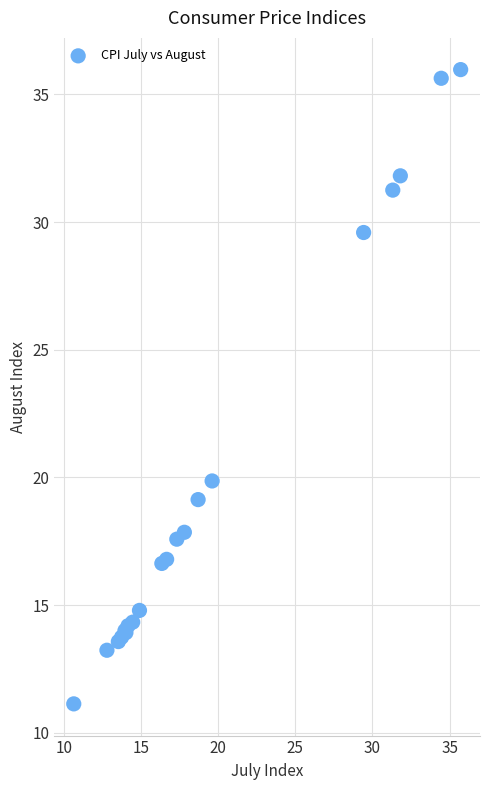

What Y value in the scatter plot is closest to 23?

19.9